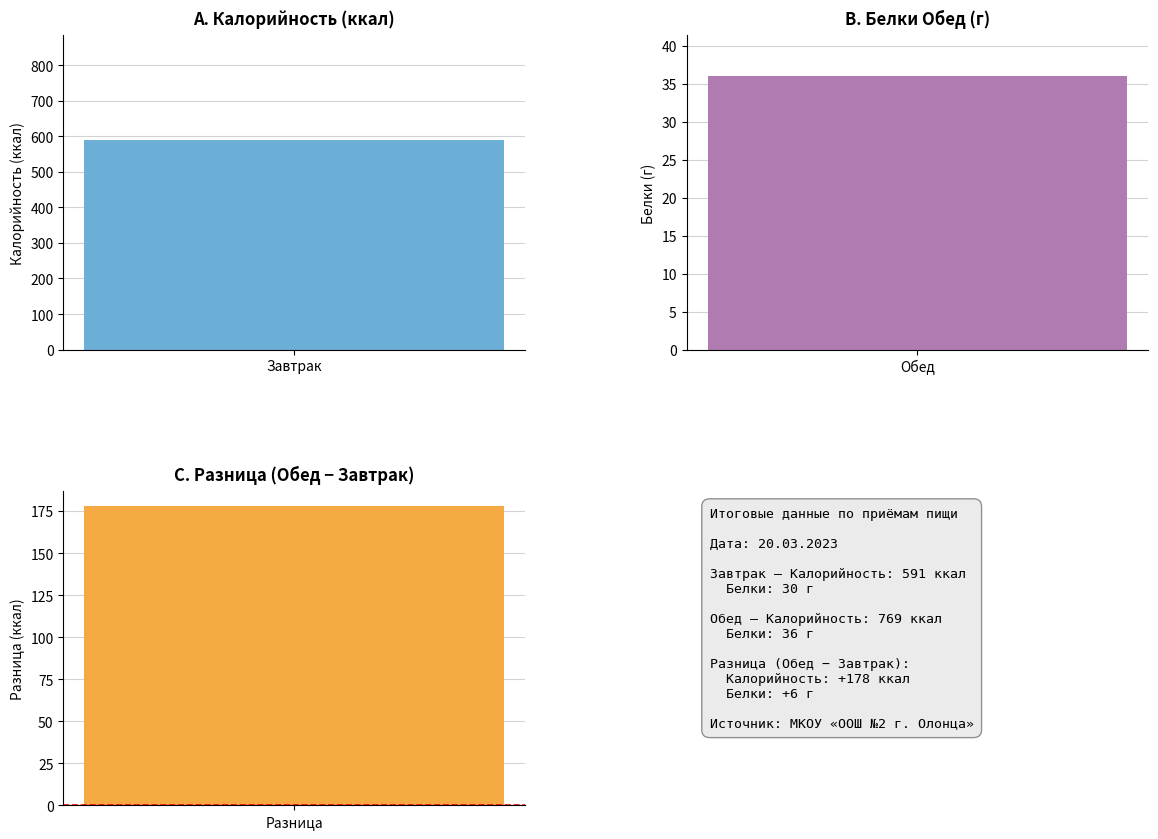

True or false: Жиры has a value of 24 at Яблоко свежее порц..

False